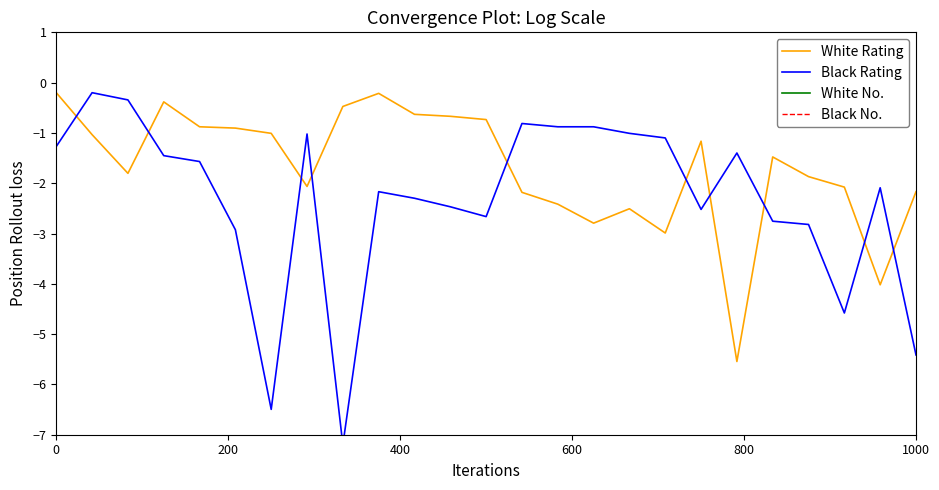

What is the greatest value displayed?

-0.2